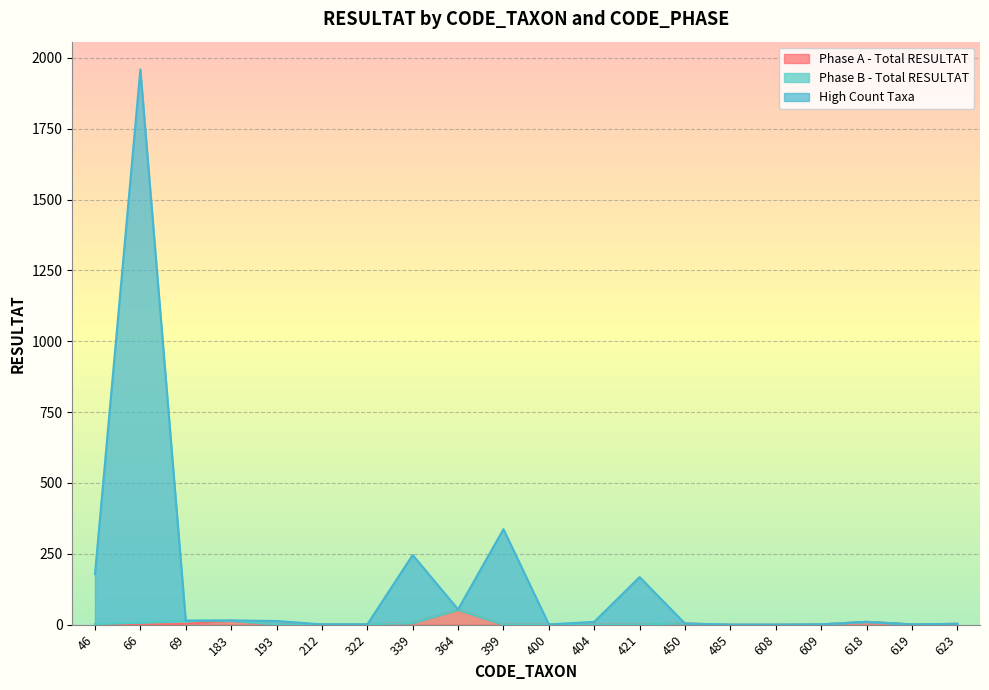

At which category is the sum across all series the highest?

66